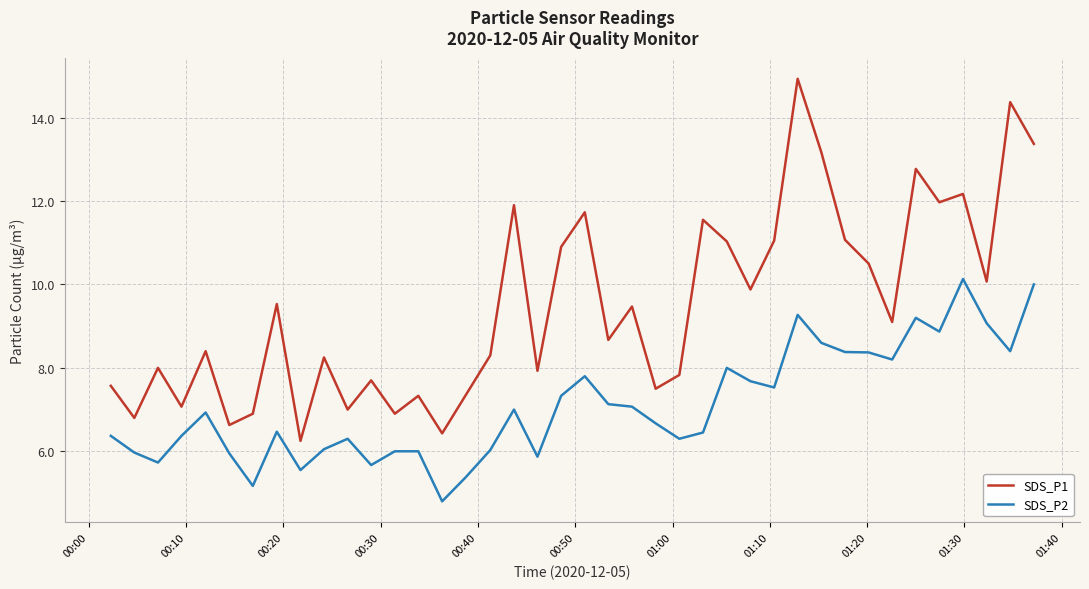

Which series has the largest total across all categories?

SDS_P1